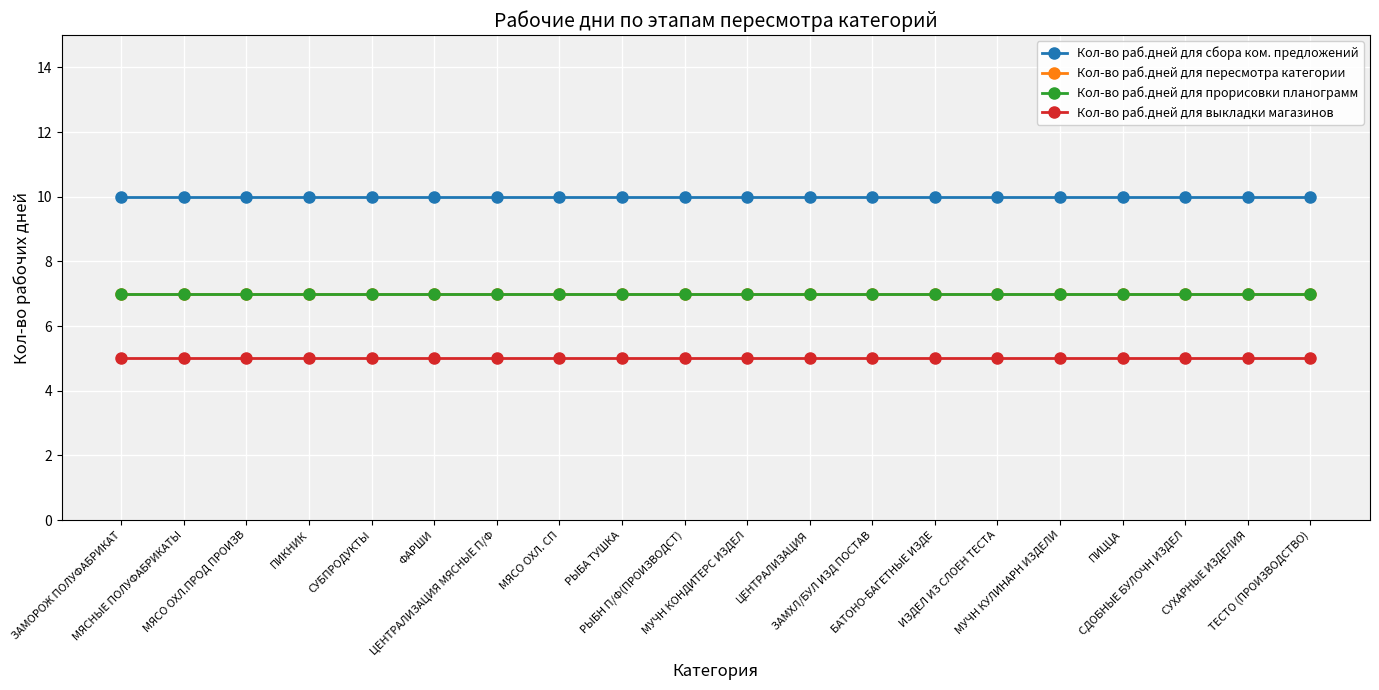

Does the chart have visible grid lines?

Yes